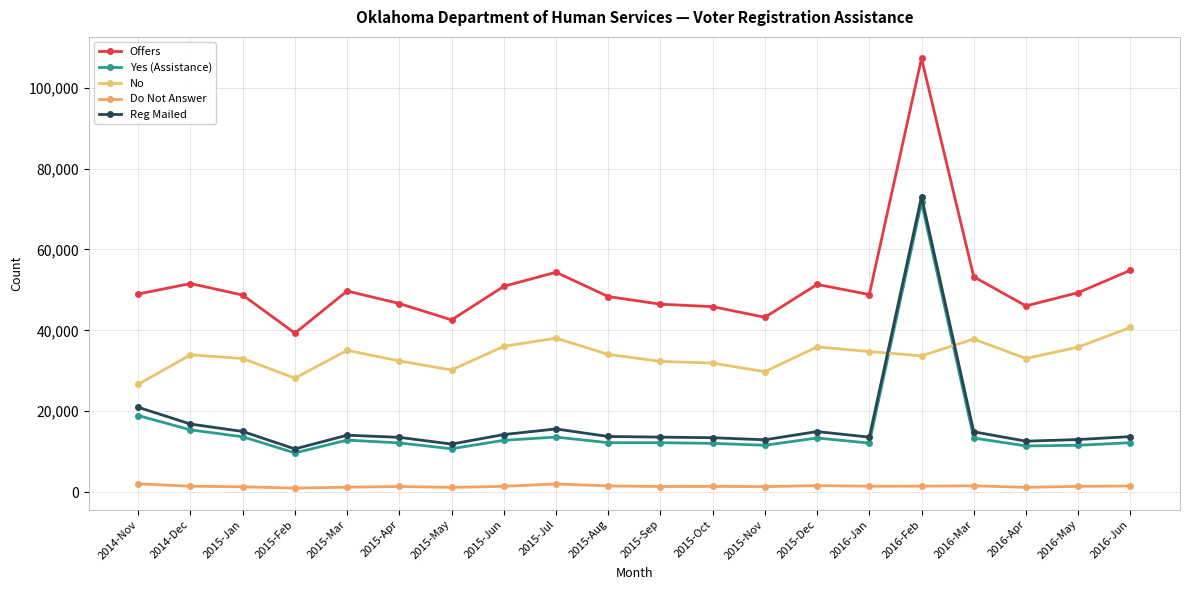

Reading right to left, transcribe all the data shown in this chart.

Offers: 54844	49316	46023	53233	107233	48842	51346	43215	45851	46459	48344	54358	50872	42572	46617	49715	39292	48715	51562	48974
Yes (Assistance): 12209	11575	11410	13364	71600	12123	13371	11577	12044	12212	12219	13600	12807	10714	12149	12855	9677	13679	15375	18921
No: 40698	35857	33021	37845	33686	34748	35899	29772	31898	32312	34040	38050	36044	30185	32428	35046	28164	33021	33937	26671
Do Not Answer: 1512	1418	1178	1551	1465	1455	1597	1353	1399	1379	1528	2012	1420	1155	1385	1212	992	1310	1445	2045
Reg Mailed: 13721	12993	12588	14915	73065	13578	14968	12930	13443	13591	13747	15612	14227	11869	13534	14067	10669	14989	16820	20966